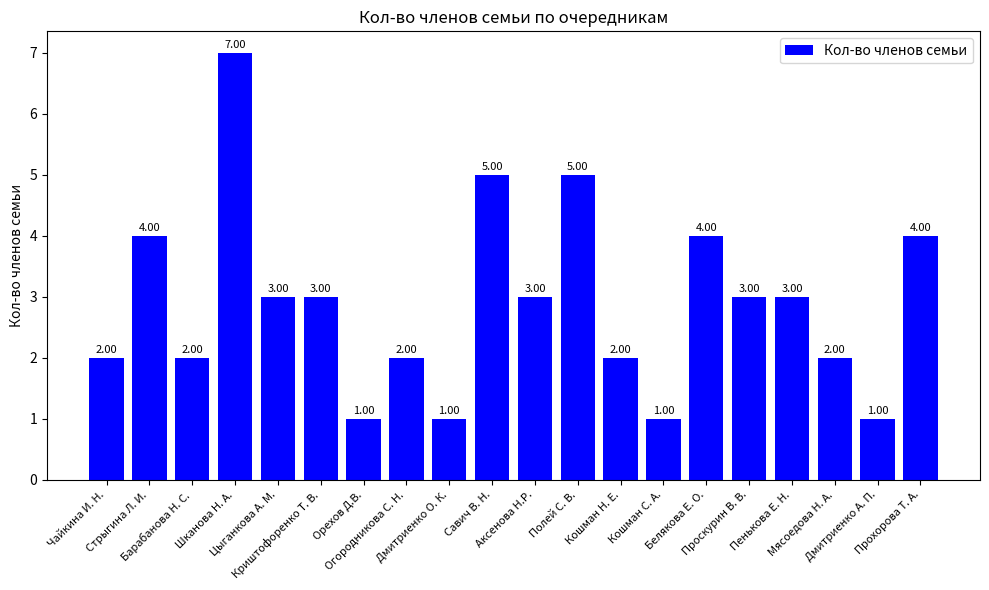

What is the greatest value displayed?

7